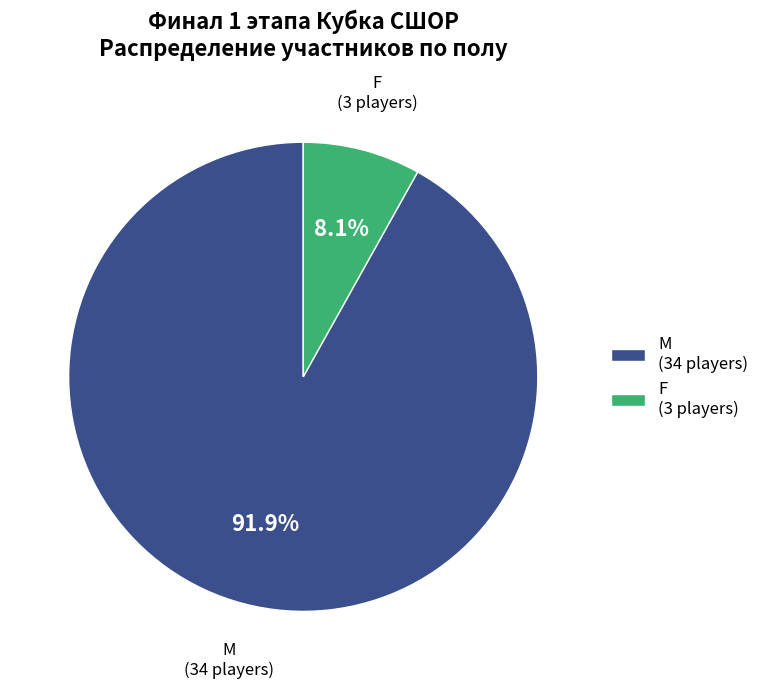

Combined, what portion of the pie is M and F?

100.0%